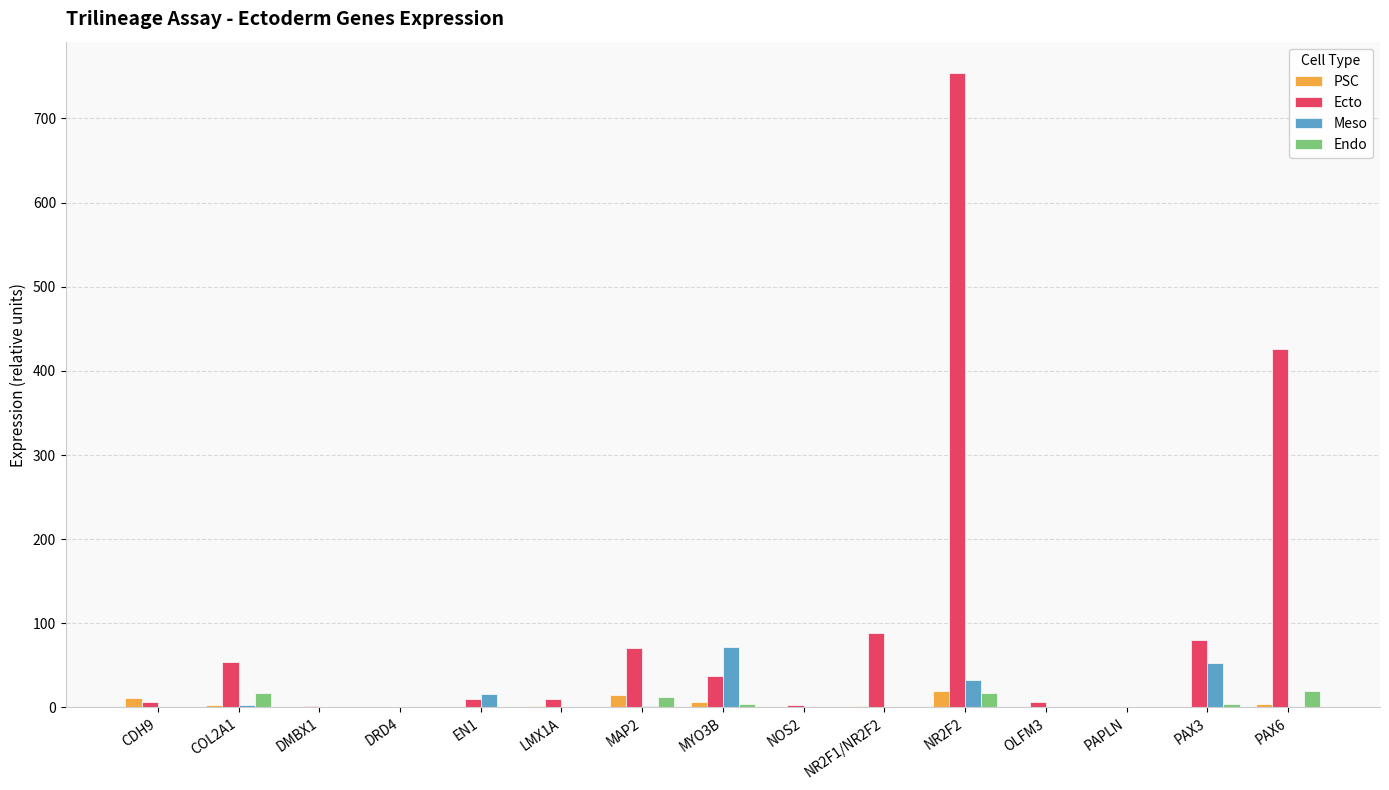

True or false: Ecto has a value of 2.4 at NOS2.

True